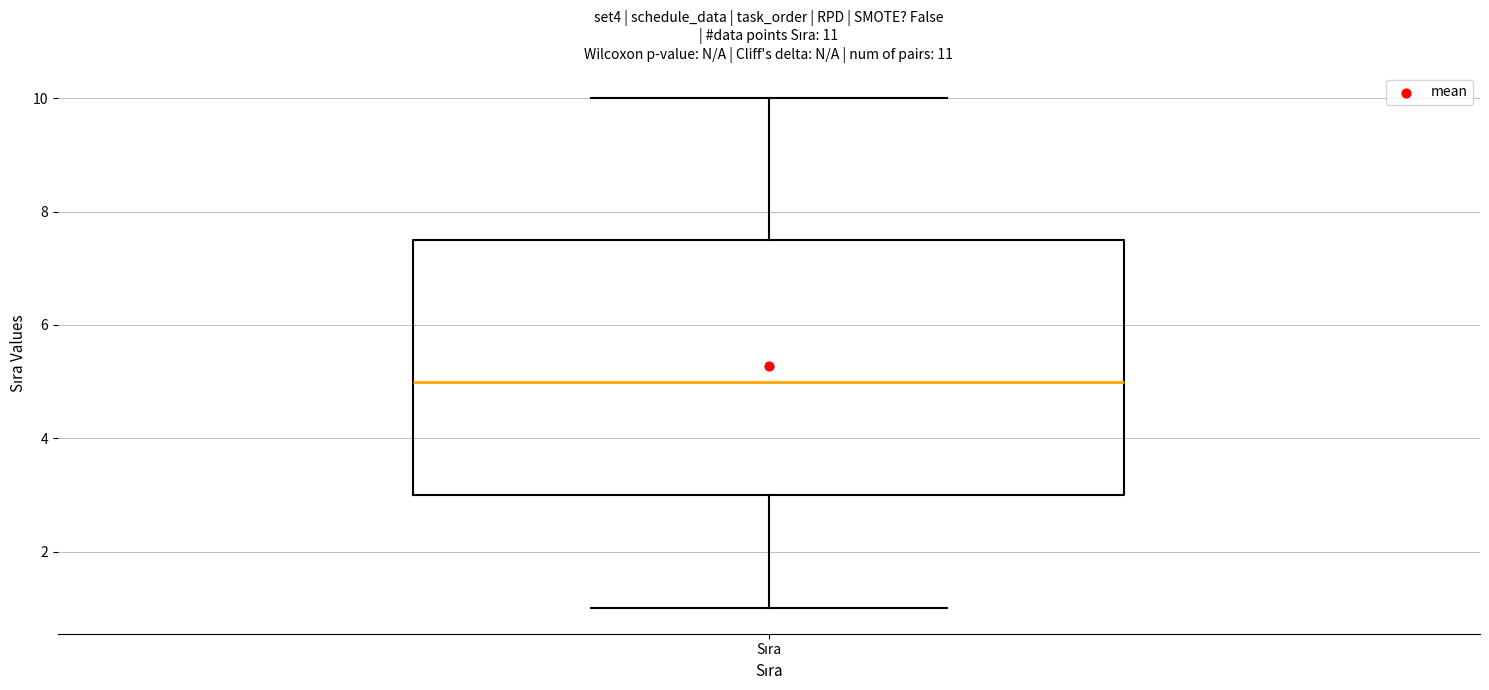

Read this box plot against the y-axis: the position of the median line, the range covered by the box, and the ends of both whiskers. The values are not printed on the chart, so give them approximately, as read against the axis.

median 5.0, box 3.0 to 7.6, whiskers 1.0 to 10.0